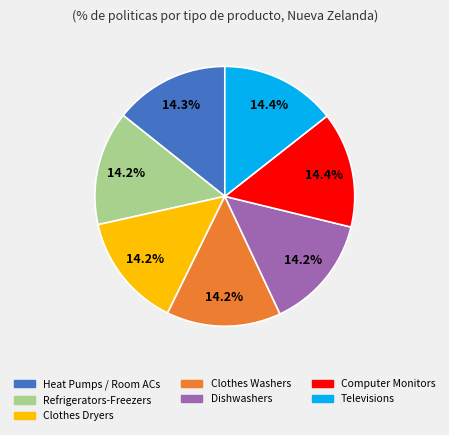

Approximately how many times larger is the value at Dishwashers compared to Televisions?

1.0